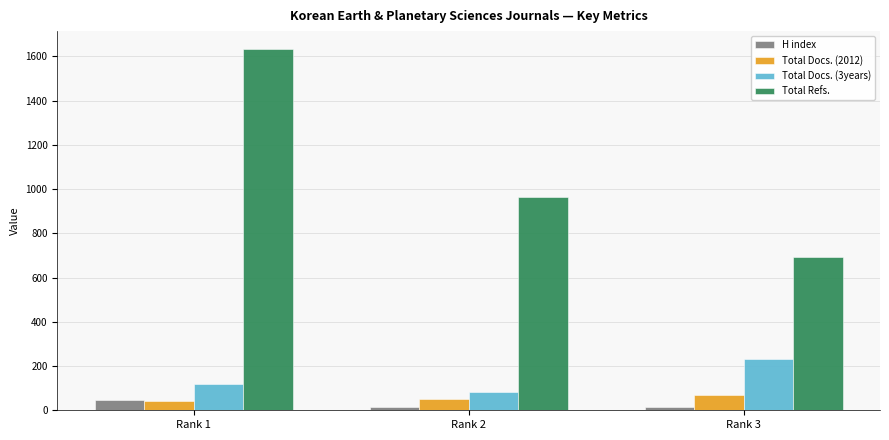

List the series in order of their peak value, highest first.

Total Refs., Total Docs. (3years), Total Docs. (2012), H index